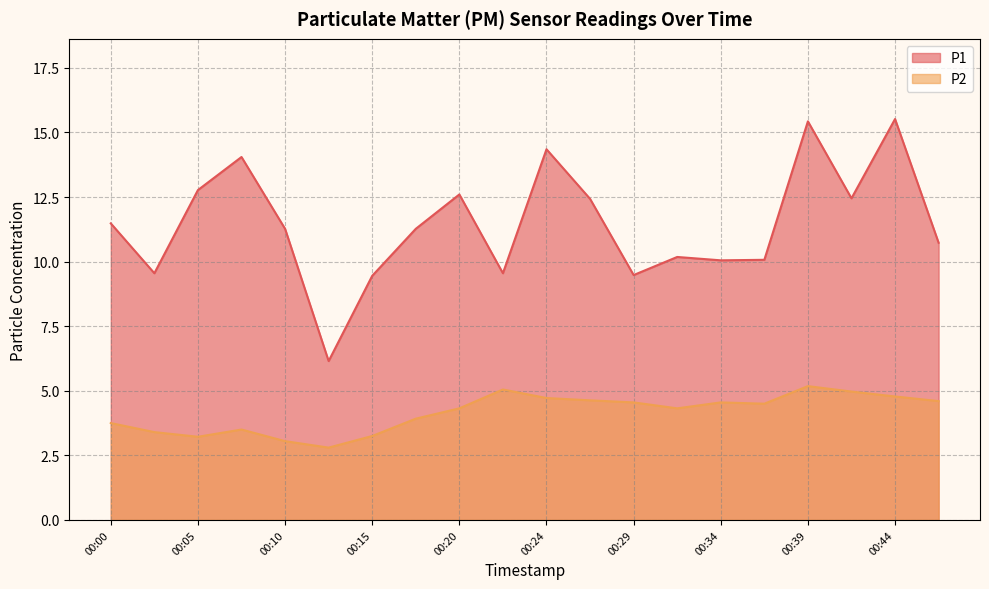

What is the lowest value of the P1 series?

6.2